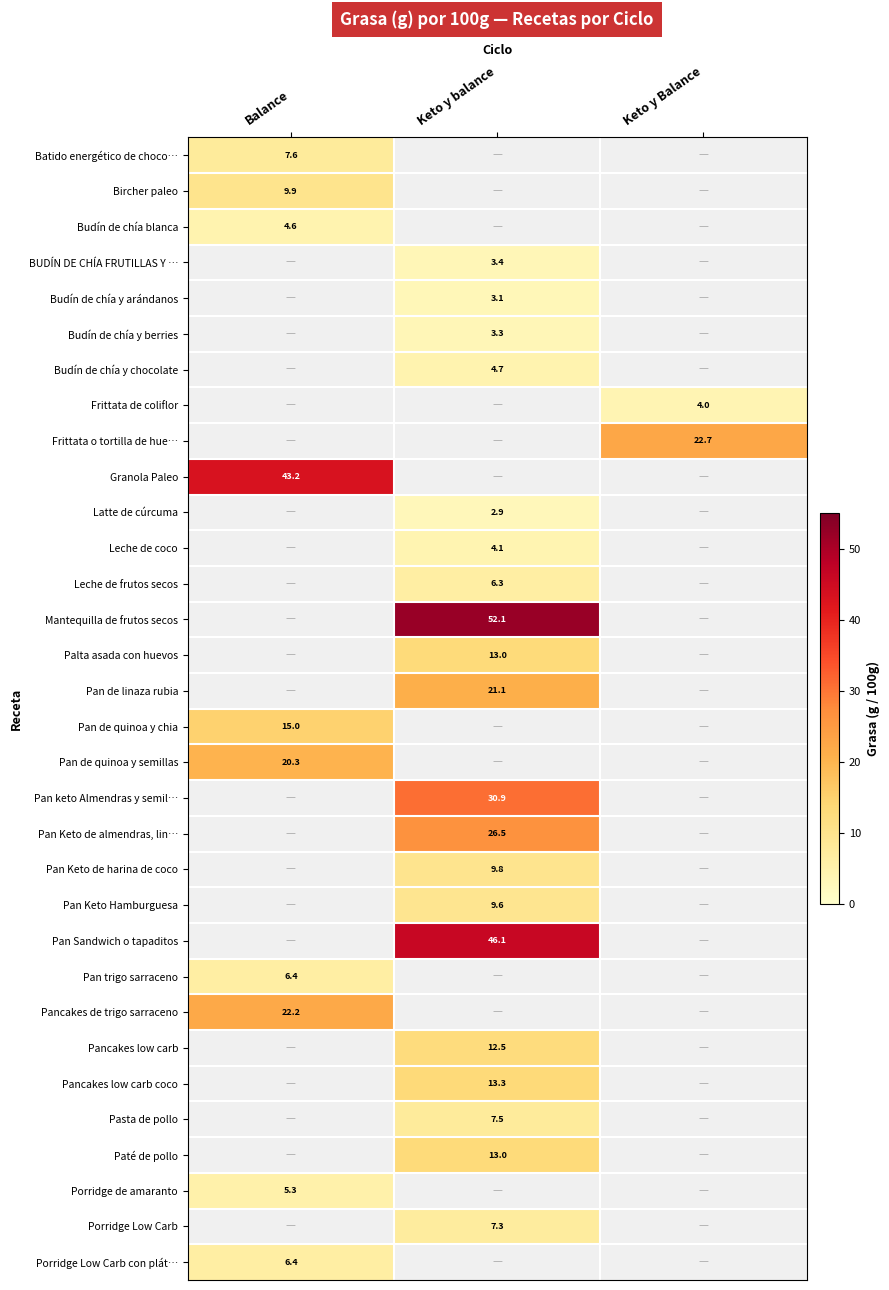

Count the number of categories in the chart.

3